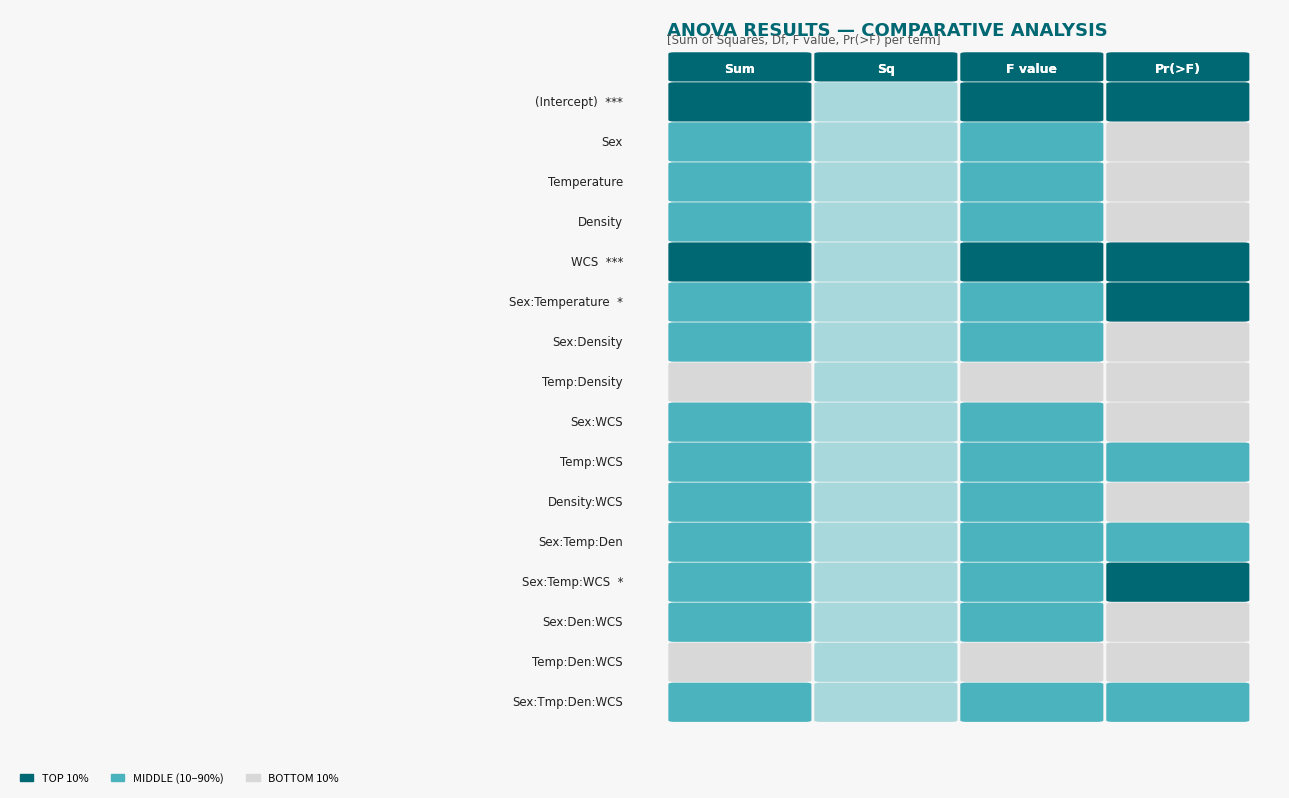

Which series has the largest range (max minus min)?

(Intercept)